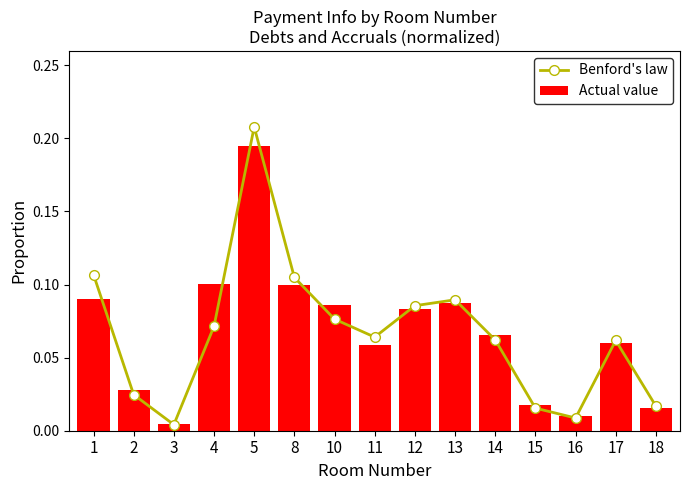

The Actual value series shows 0.0 at 3. True or false?

True